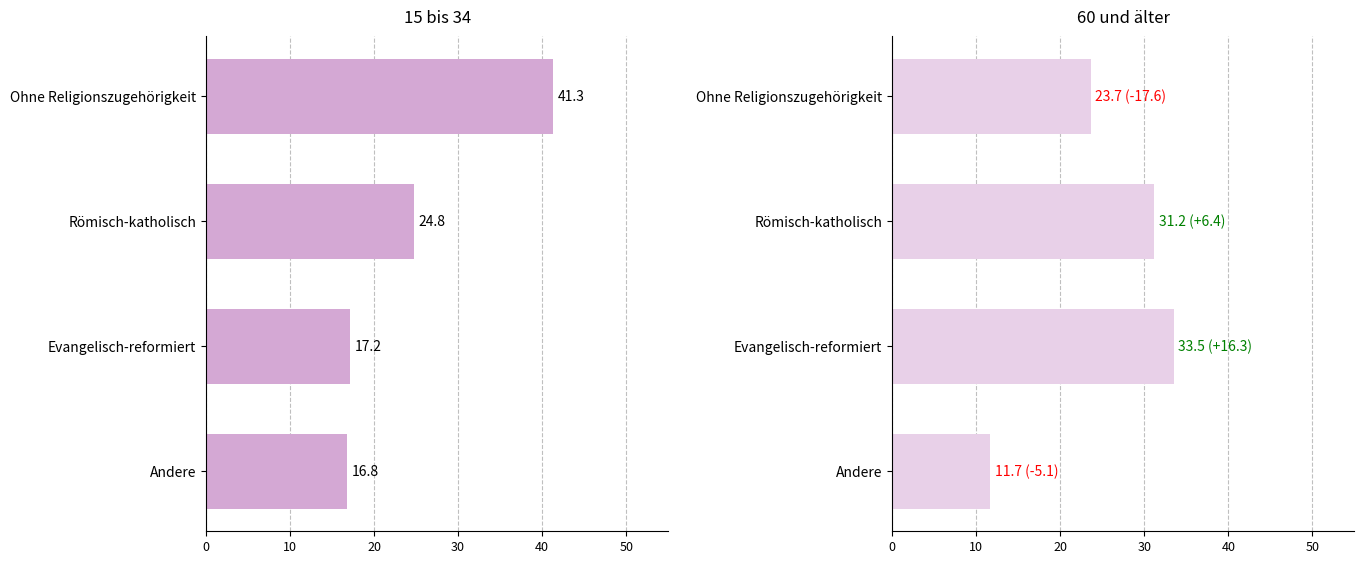

Is the value of 15 bis 34 at Römisch-katholisch greater than the value of 60 und älter at Ohne Religionszugehörigkeit?

Yes